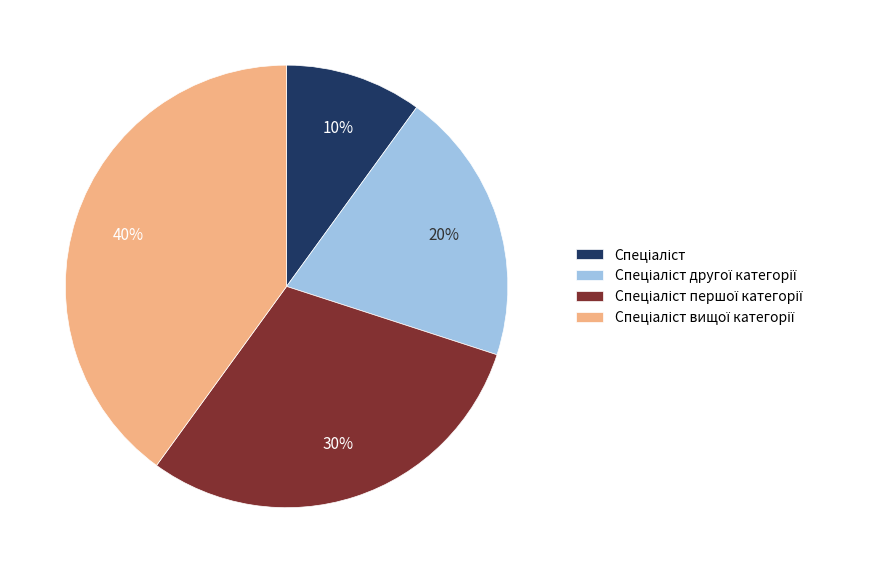

To the nearest percent, what is the average slice percentage?

25%